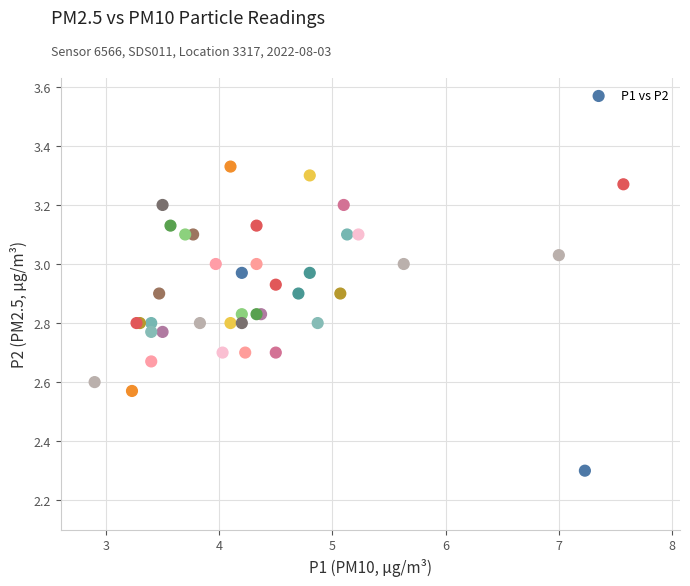

What Y value in the scatter plot is closest to 2?

2.3